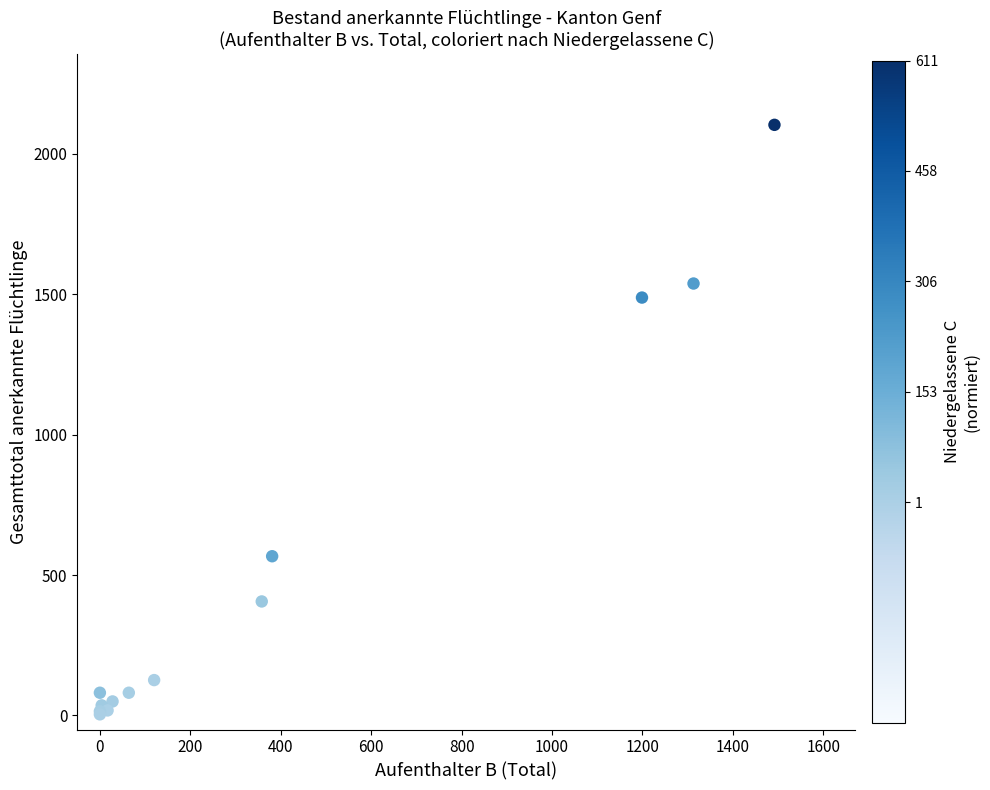

What Y value in the scatter plot is closest to 1053?

1488